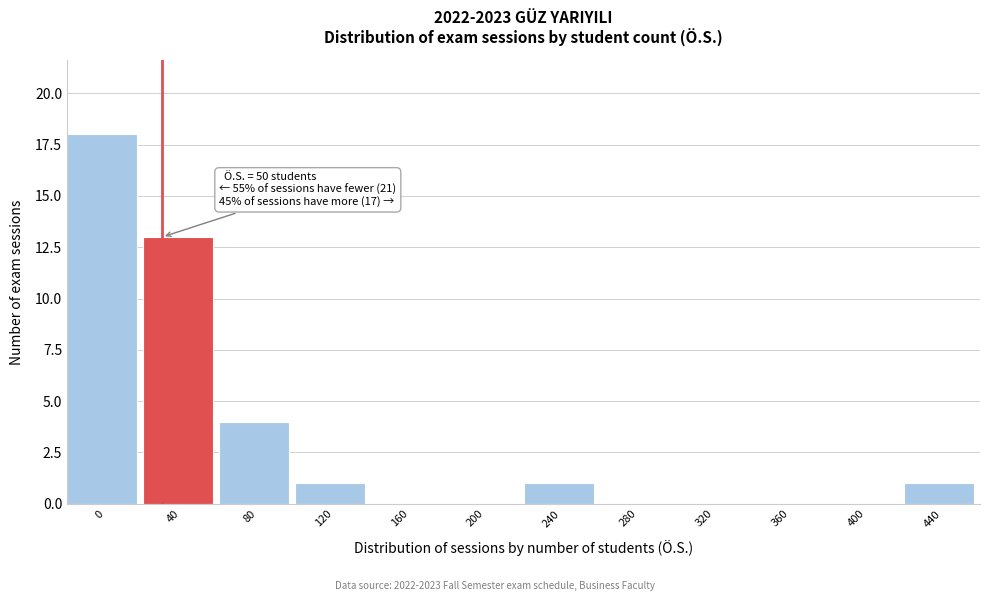

Reading right to left, transcribe all the data shown in this chart.

440=1	400=0	360=0	320=0	280=0	240=1	200=0	160=0	120=1	80=4	40=13	0=18